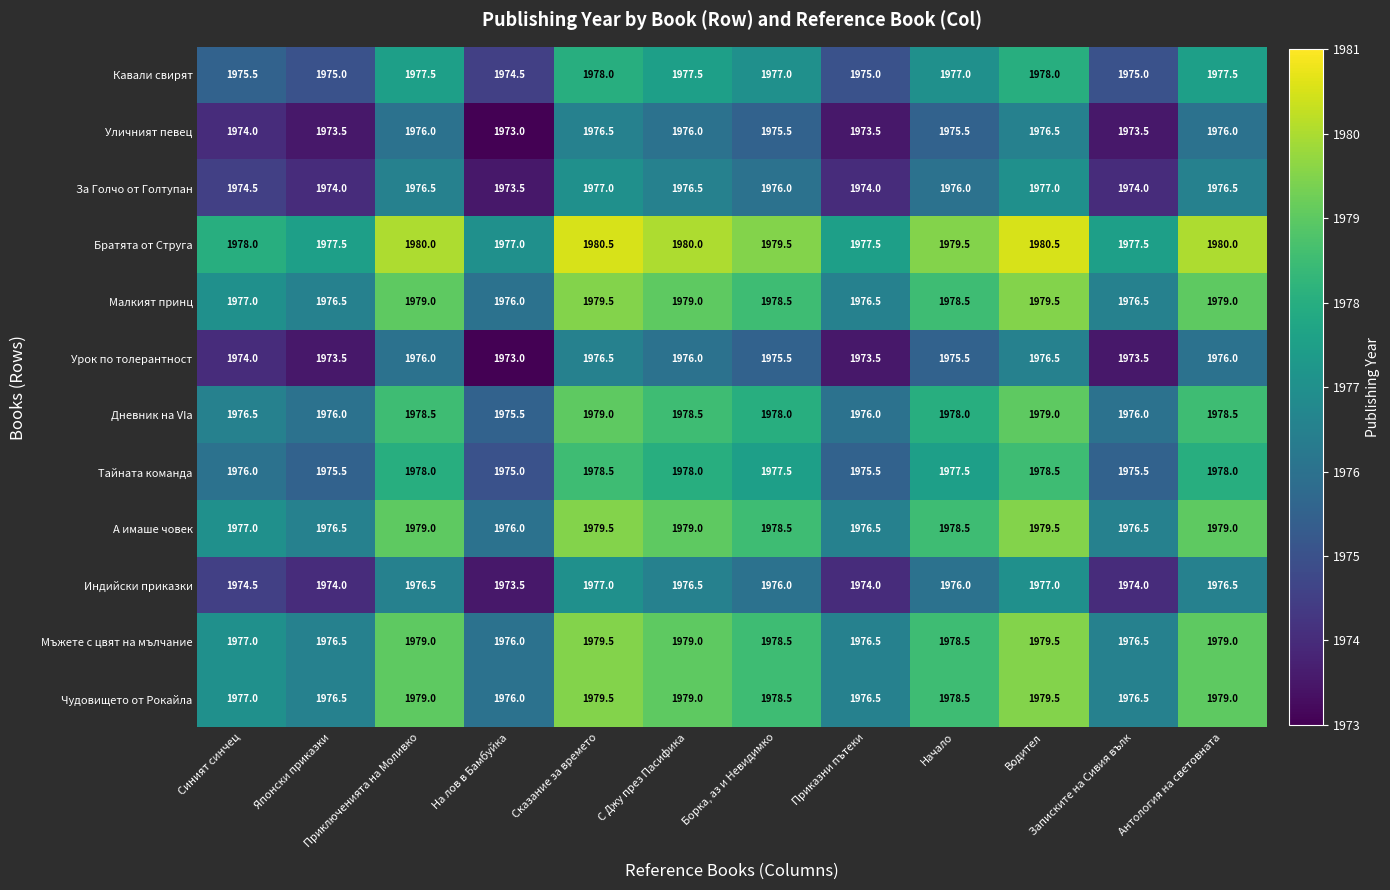

Which category has the lowest value across all series?

На лов в Бамбуйка